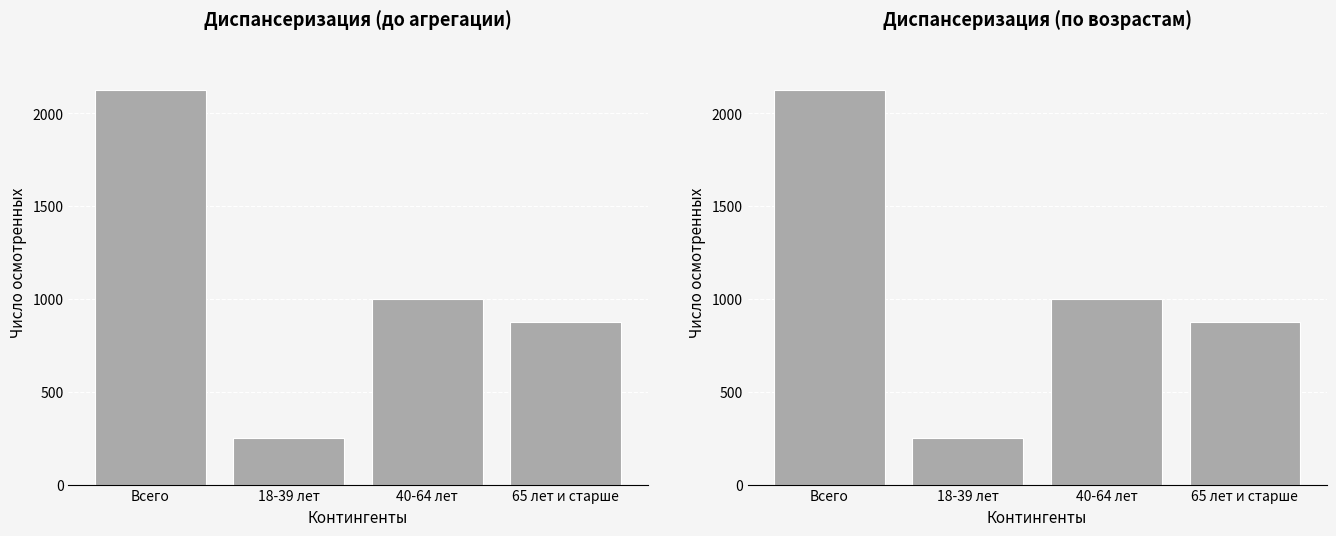

Reading right to left, list all the values displayed in this chart.

65 лет и старше=877	40-64 лет=1001	18-39 лет=249	Всего=2127